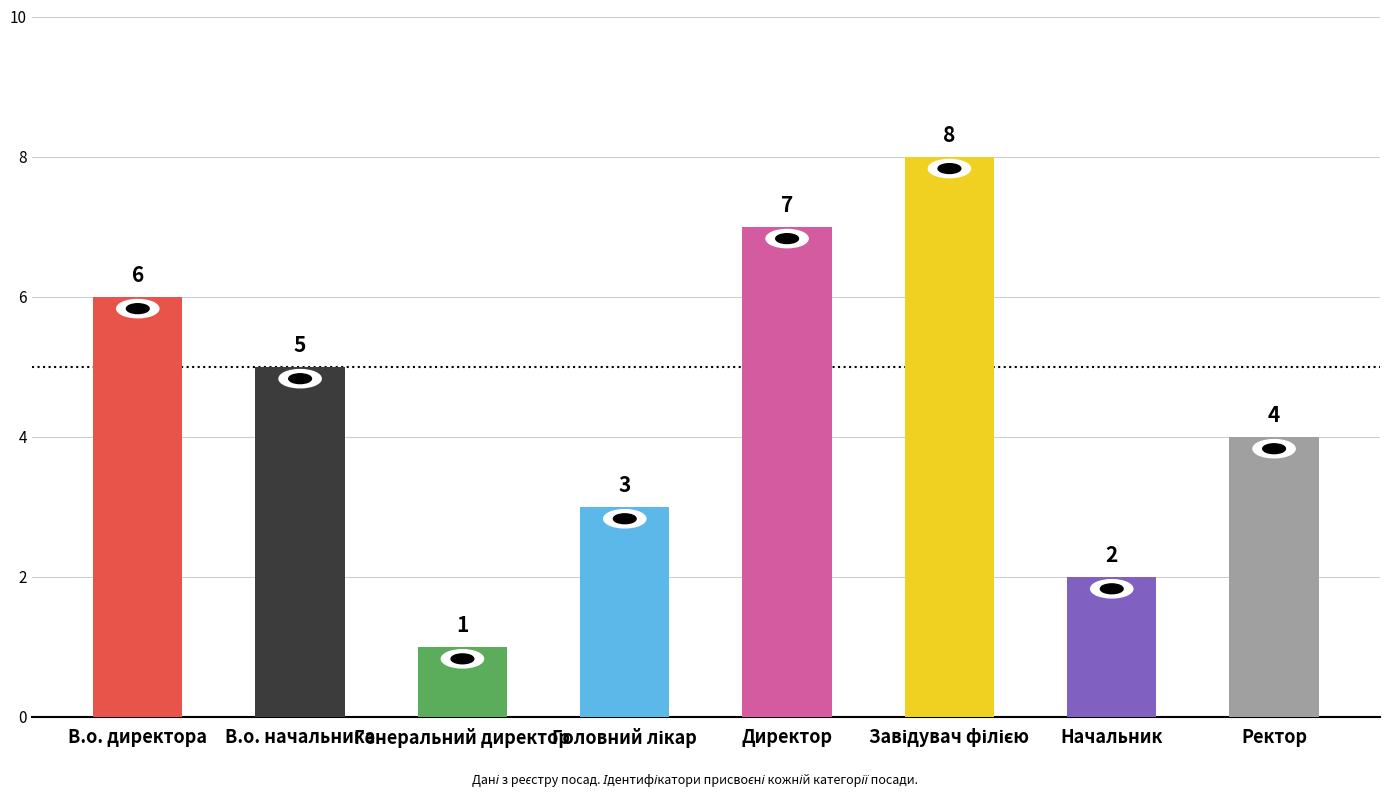

The value at Начальник is 2. True or false?

True